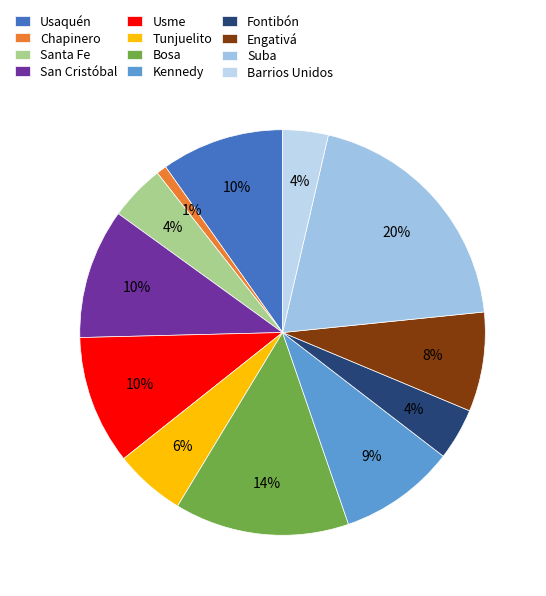

Approximately how many times larger is the value at Engativá compared to Tunjuelito?

1.4